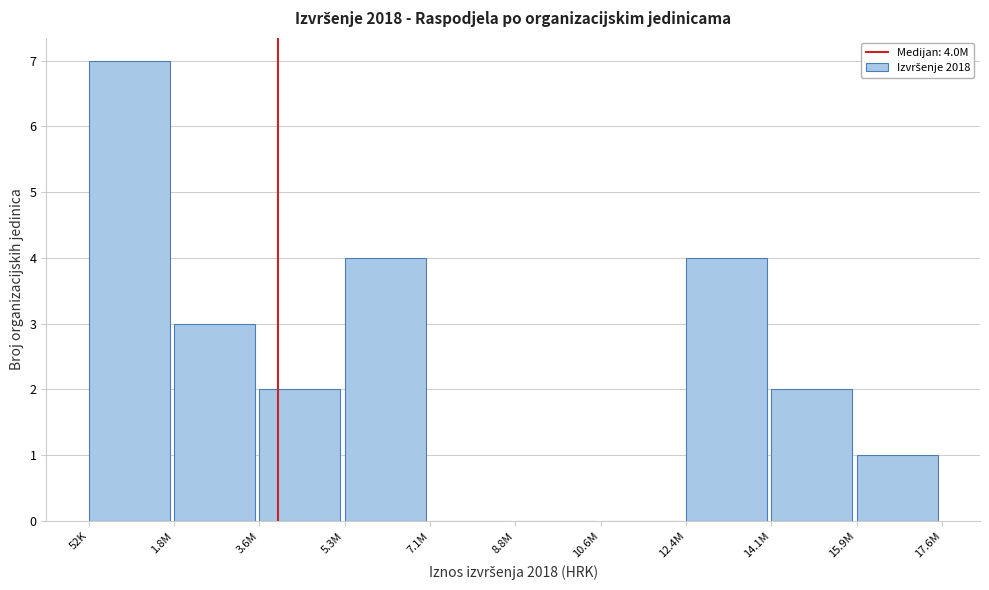

Reading left to right, what are all the values shown in this chart?

52K=7	1.8M=3	3.6M=2	5.3M=4	7.1M=0	8.8M=0	10.6M=0	12.4M=4	14.1M=2	15.9M=1